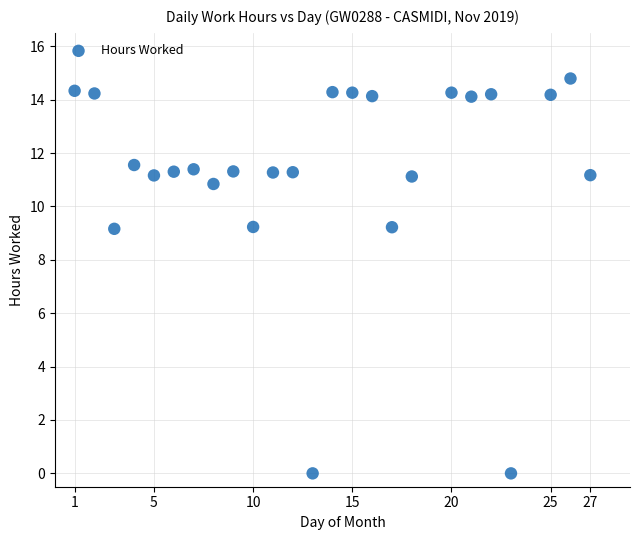

What is the range of Y values (max minus min)?

14.8